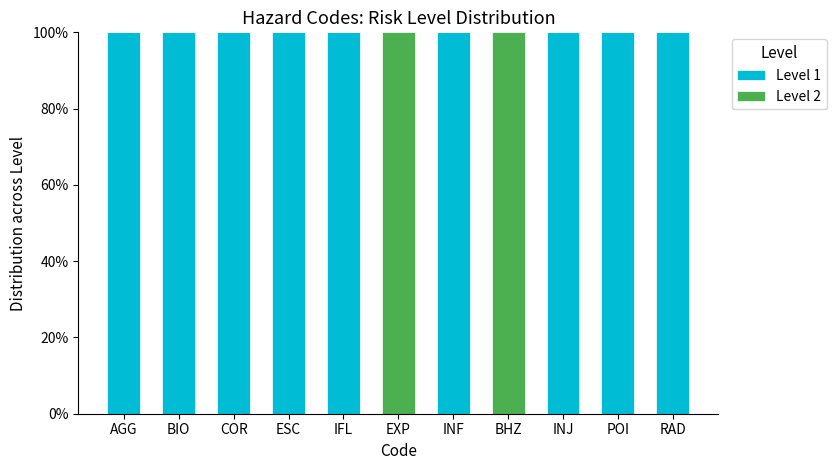

What is the sum of the Level 1 values at IFL and EXP?

100